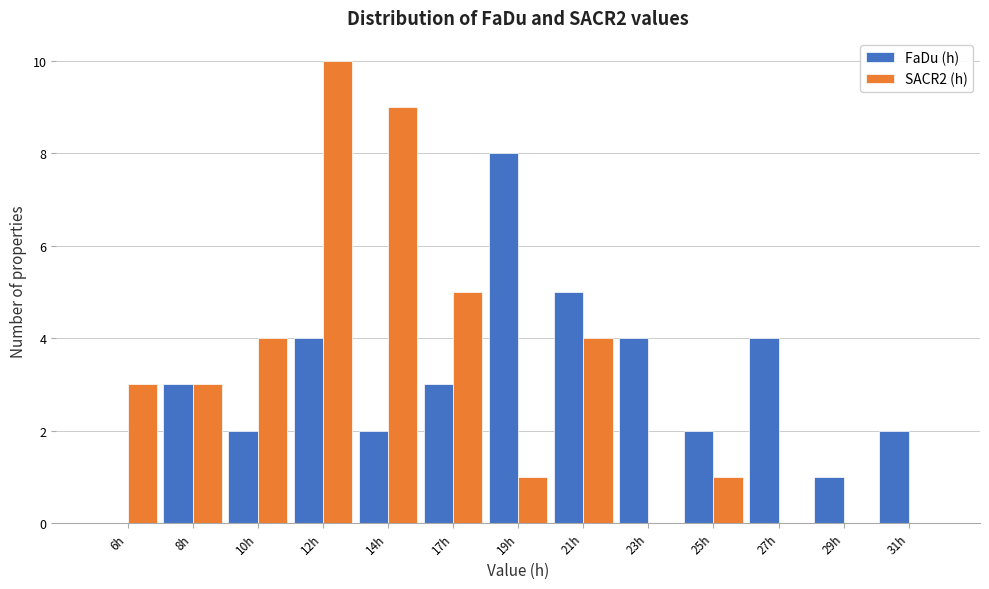

Reading left to right, transcribe all the data shown in this chart.

FaDu (h): 6h=0	8h=3	10h=2	12h=4	14h=2	17h=3	19h=8	21h=5	23h=4	25h=2	27h=4	29h=1	31h=2
SACR2 (h): 6h=3	8h=3	10h=4	12h=10	14h=9	17h=5	19h=1	21h=4	23h=0	25h=1	27h=0	29h=0	31h=0